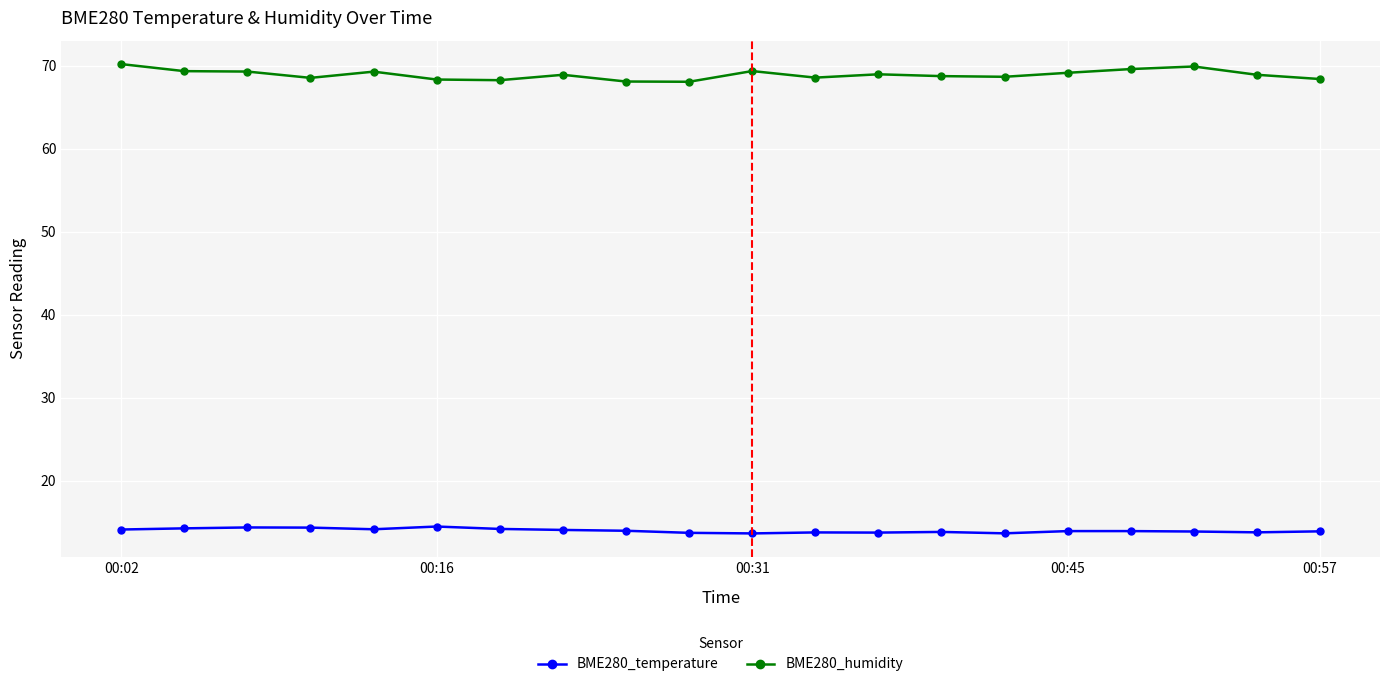

True or false: BME280_temperature has more than 1 interior local peaks.

True